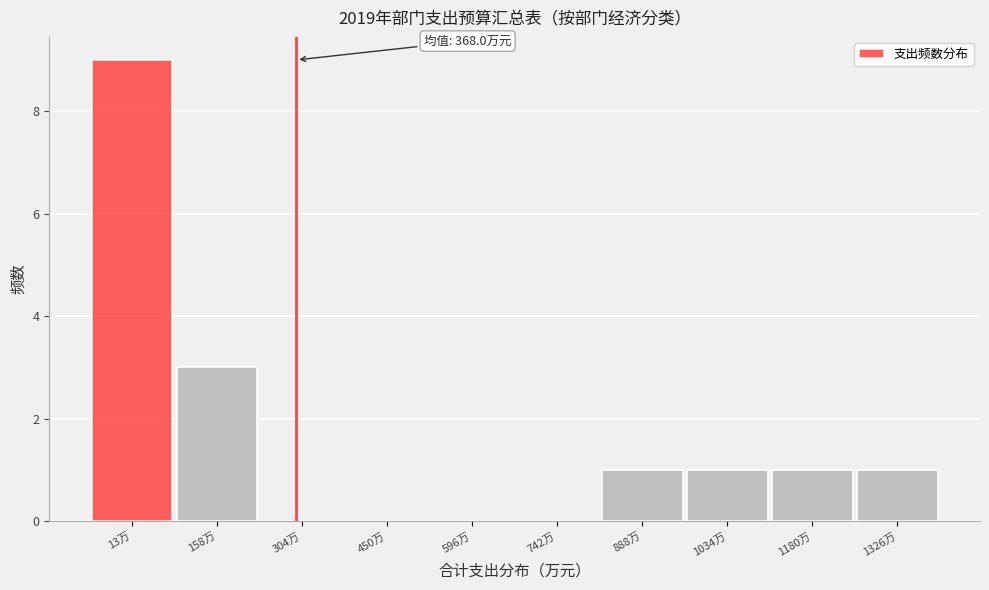

Reading left to right, transcribe all the data shown in this chart.

13万=9	158万=3	304万=0	450万=0	596万=0	742万=0	888万=1	1034万=1	1180万=1	1326万=1